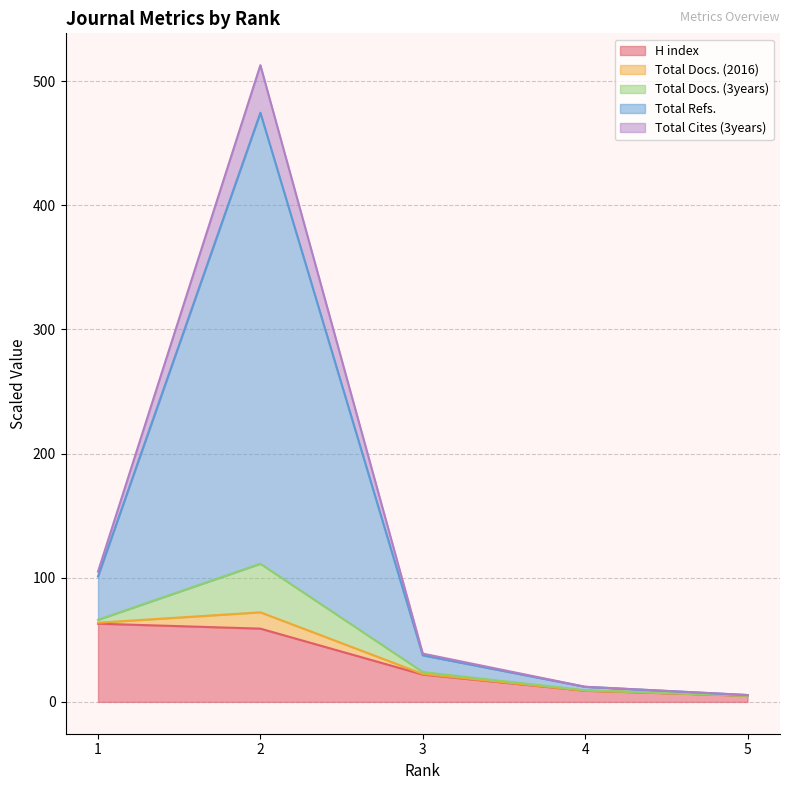

What is the maximum value for H index?

63.0